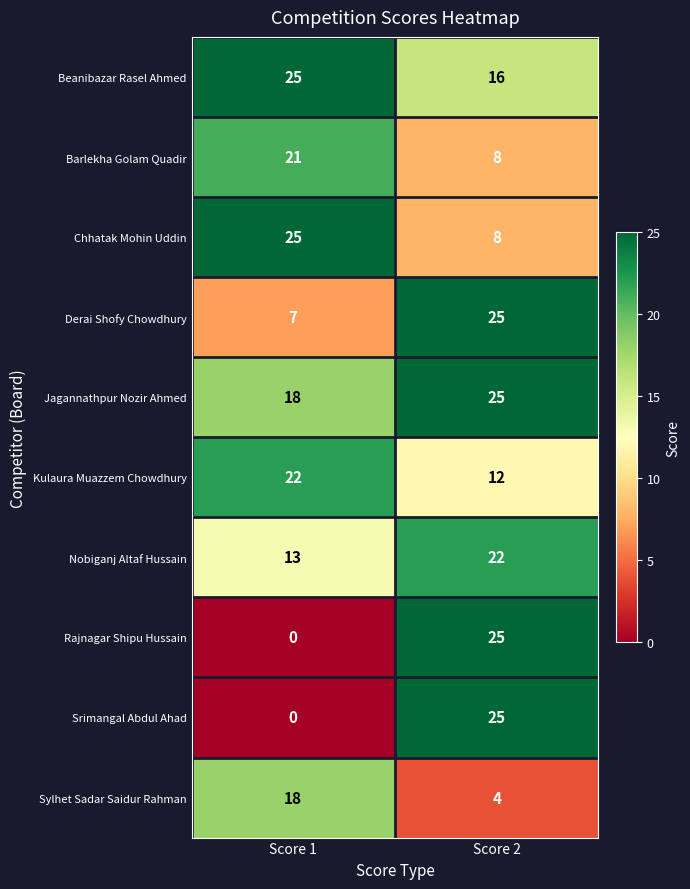

What is the sum of the Rajnagar Shipu Hussain values at Score 1 and Score 2?

25